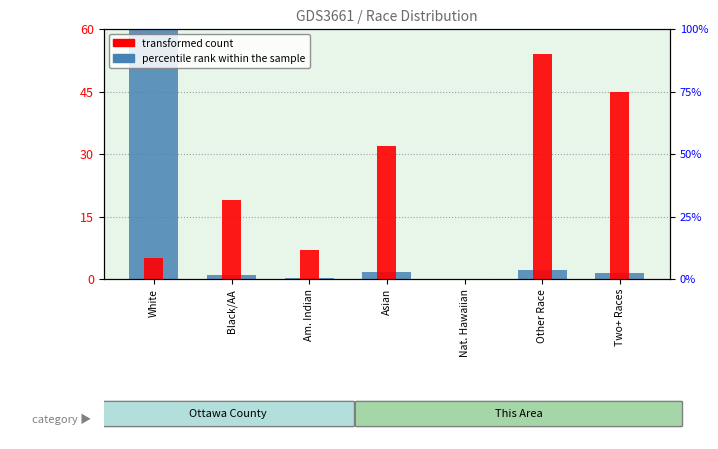

Where is transformed count nearest to the value 27?

Asian